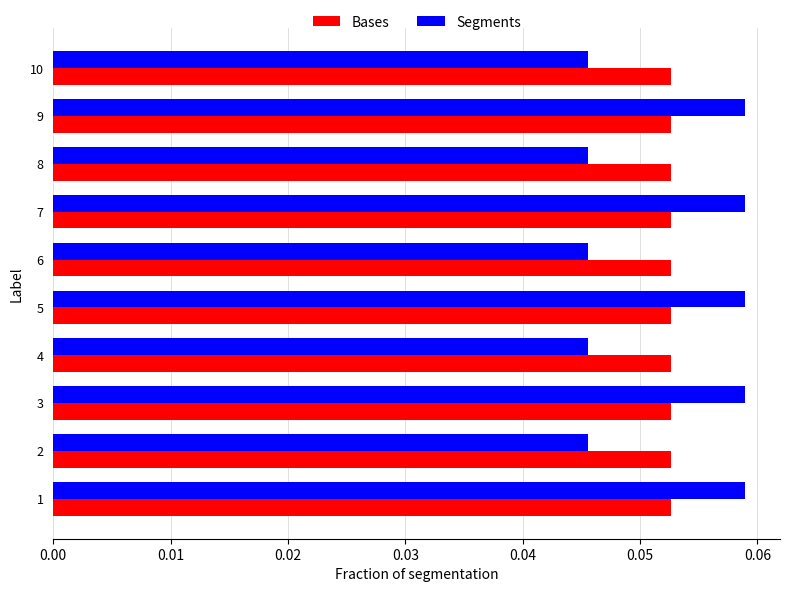

The value of Segments at 8 is 0.1. True or false?

False